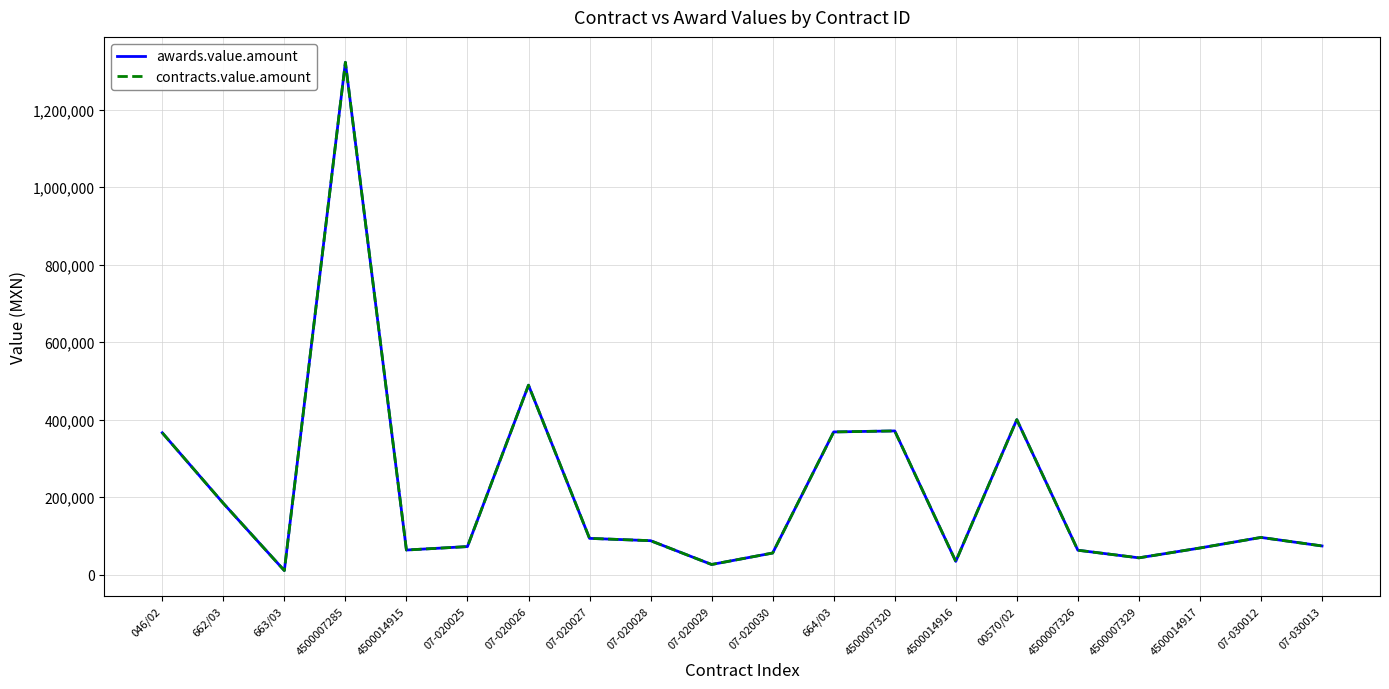

Is this an area chart (filled region under the line)?

No